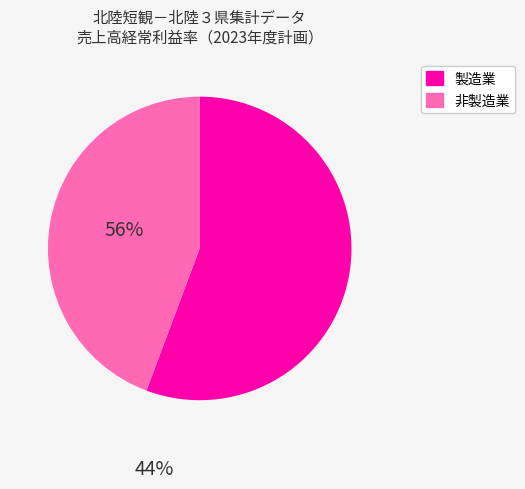

Is there a majority slice in this chart?

Yes